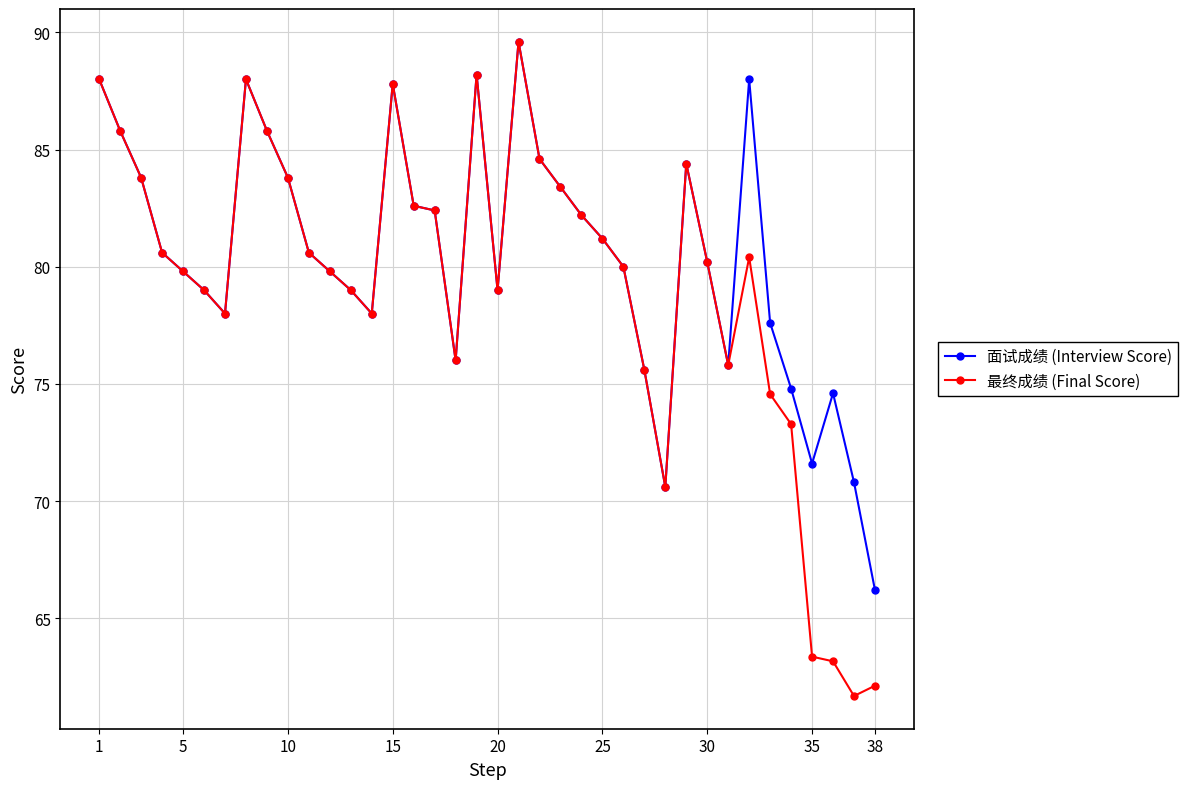

What is the greatest value displayed?

89.6